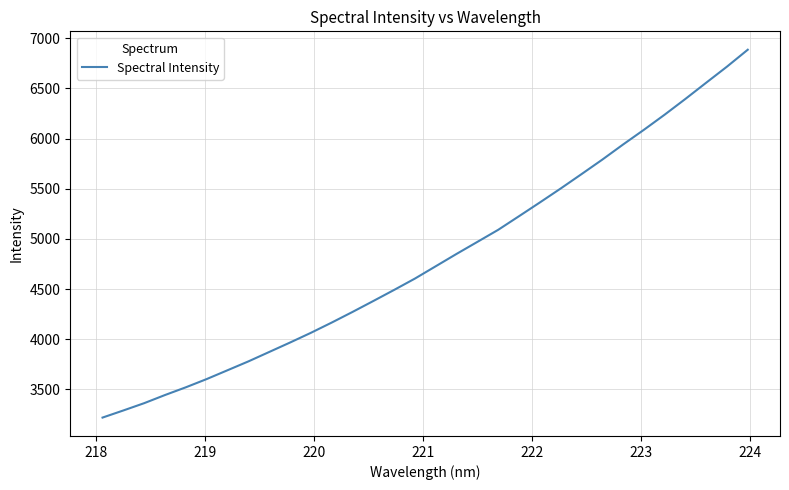

What is the difference between the maximum and minimum values?

3666.7